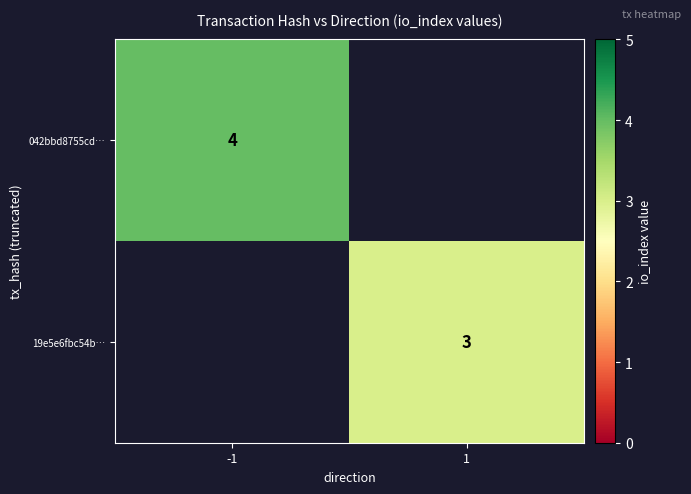

How many series are shown in this chart?

2